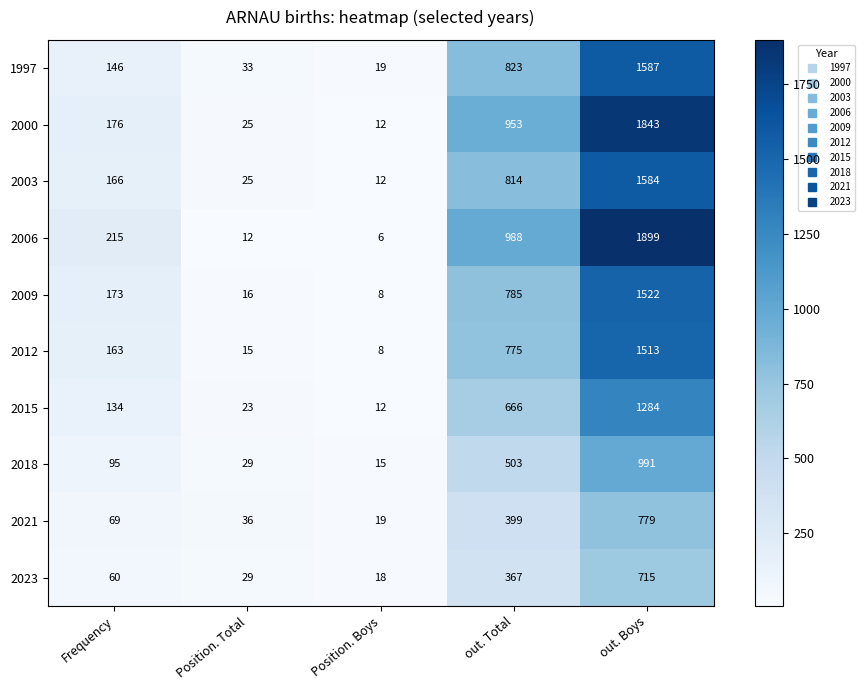

Rank the series at out. Total from lowest to highest value.

2023, 2021, 2018, 2015, 2012, 2009, 2003, 1997, 2000, 2006